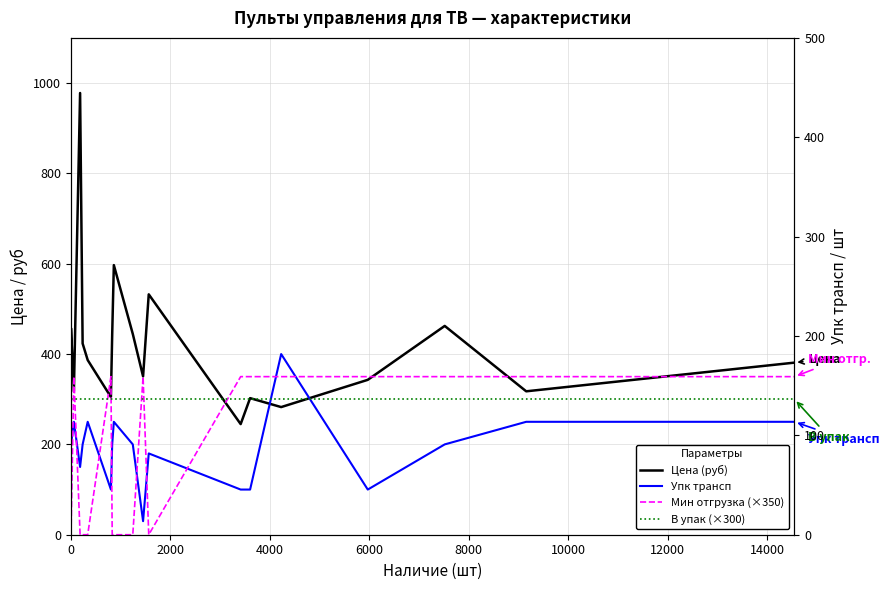

How many intersections are there between Упк трансп and Мин отгрузка (×350)?

10